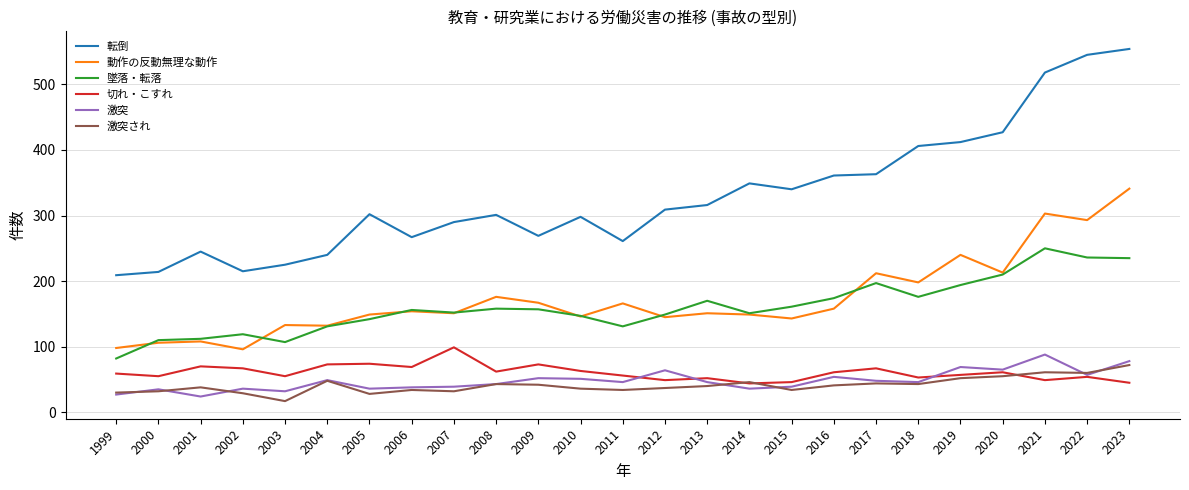

Which series has the widest spread of values?

転倒